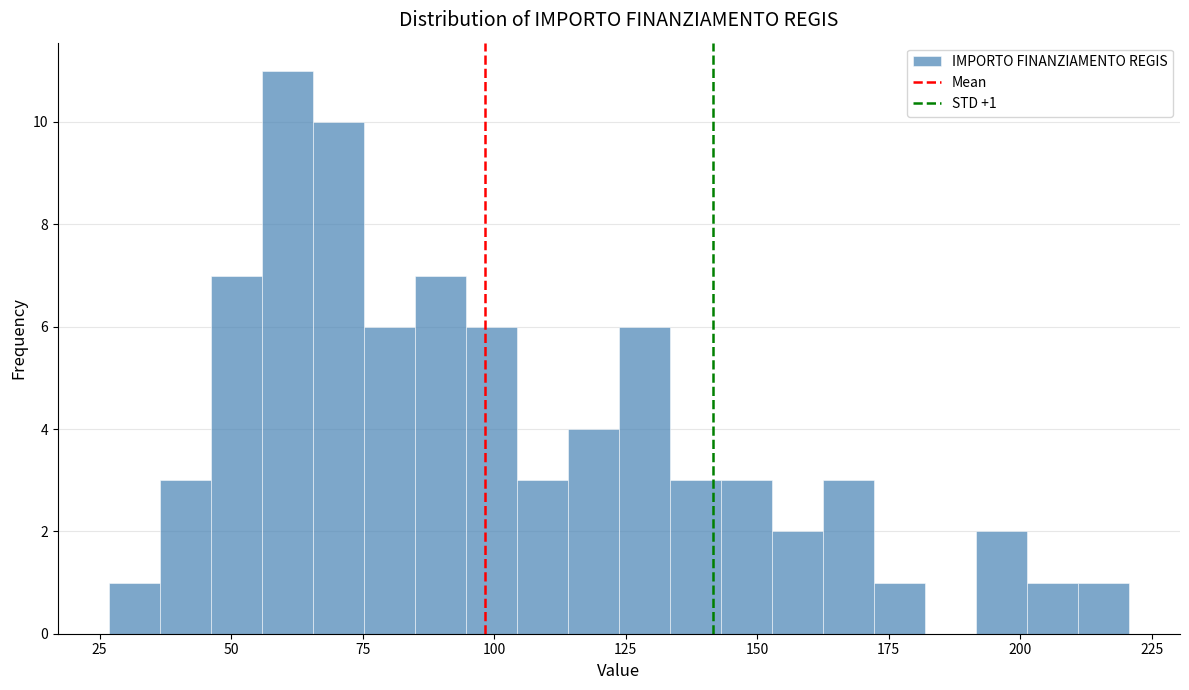

Read against the x-axis, roughly where is the centre of the tallest bar?

60